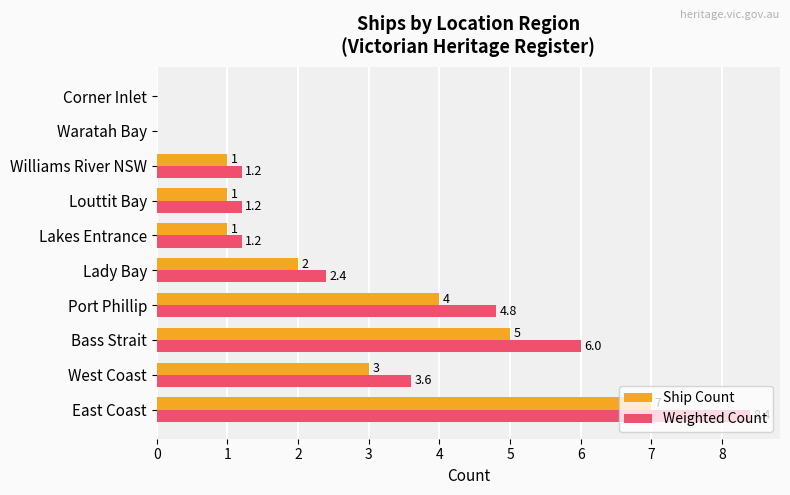

True or false: Weighted Count has a value of 8.0 at Port Phillip.

False